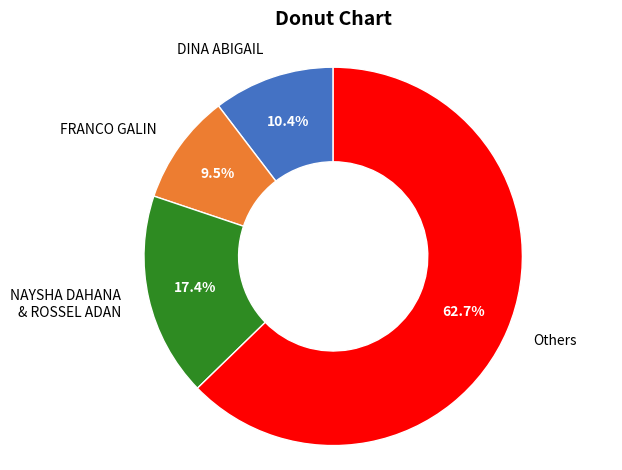

Between Others and FRANCO GALIN, which is larger?

Others